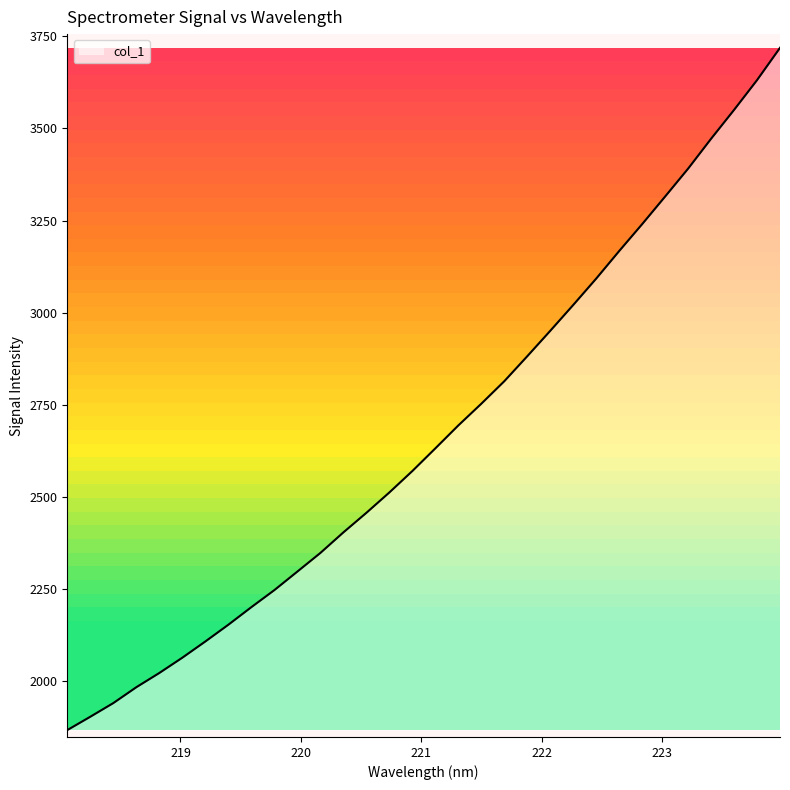

What is the difference between the maximum and minimum values?

1851.2